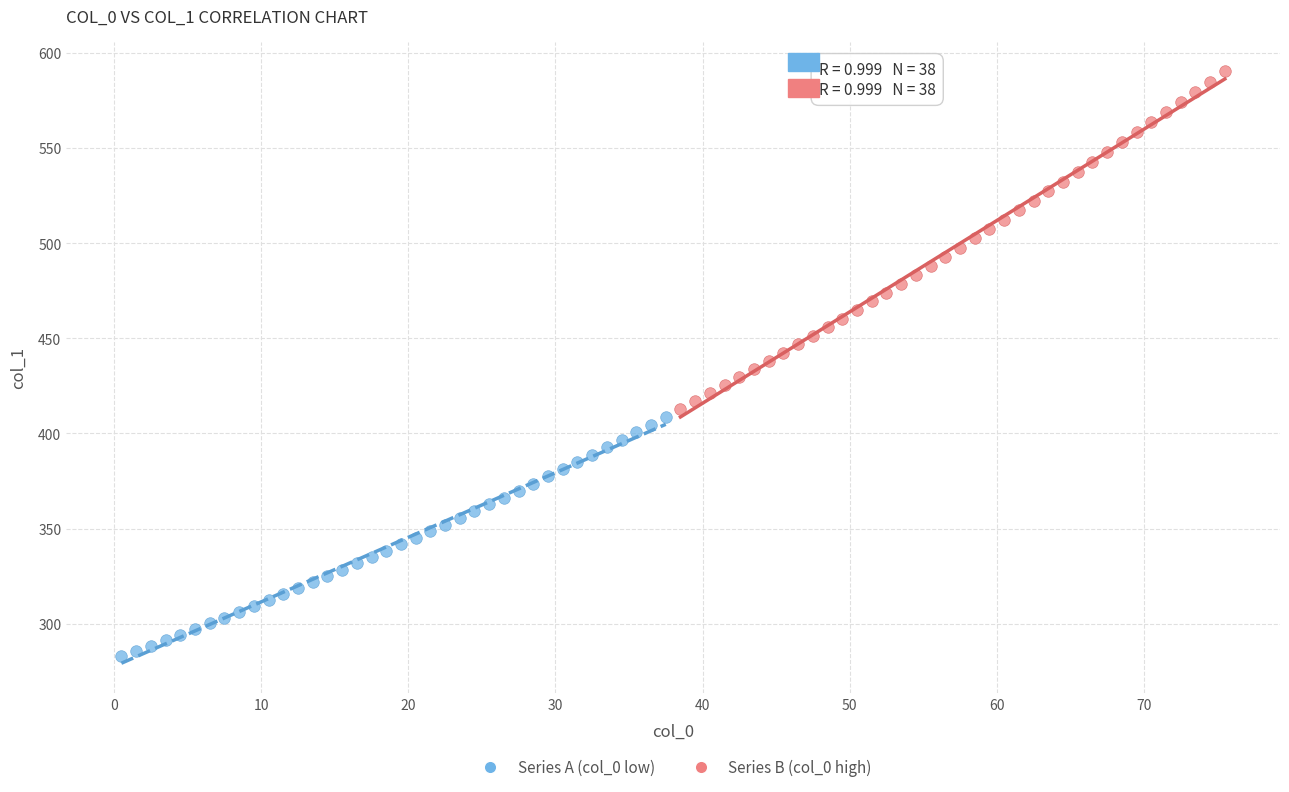

Which series reaches the minimum Y coordinate?

Series A (col_0 low)